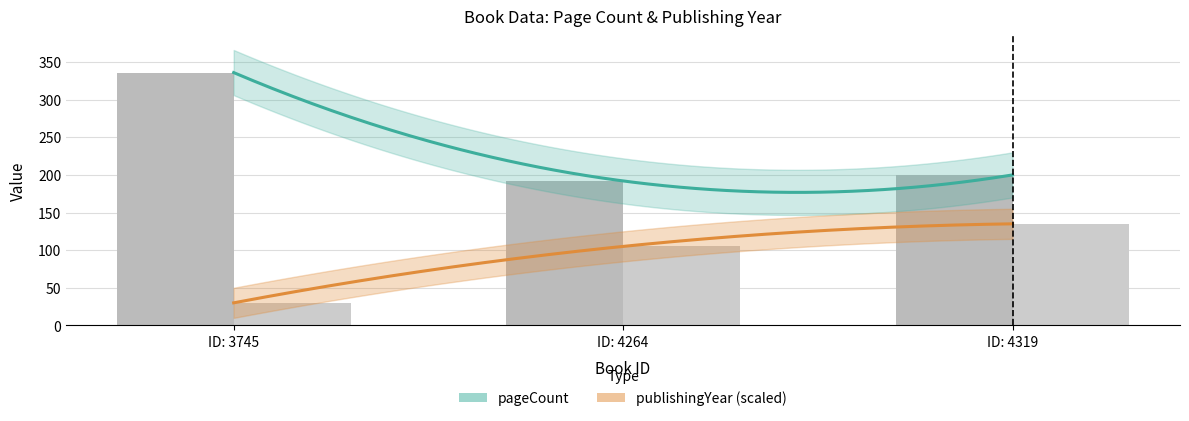

Reading left to right, what are all the values shown in this chart?

pageCount: 336	192	200
publishingYear: 30	105	135